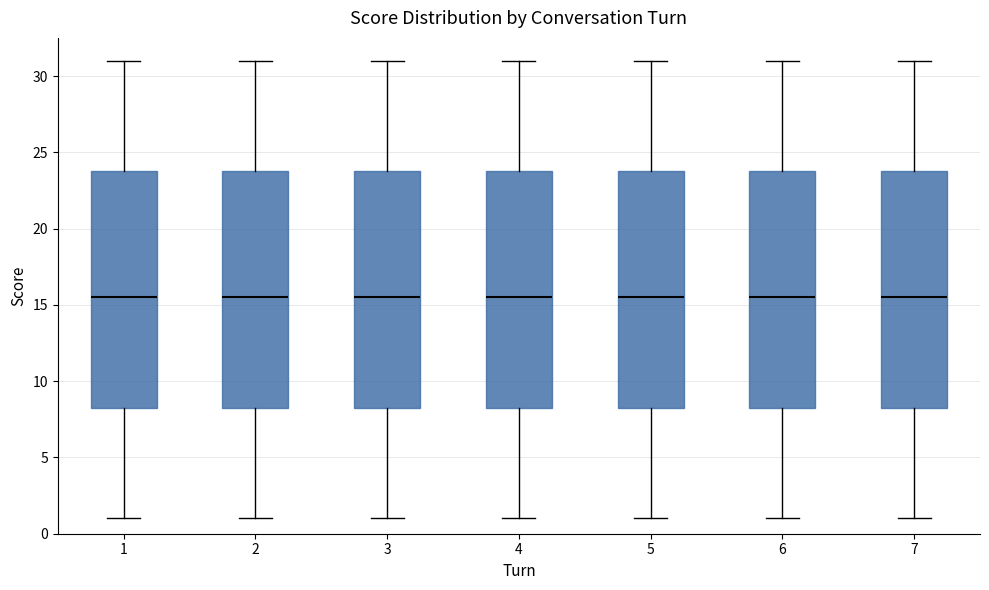

Reading left to right, transcribe this box plot: for each box, give where its median line is, the range the box spans, and where its two whiskers end, as read against the y-axis. The values are not printed on the chart, so give them approximately, as read against the axis.

1: median 15.5, box 8.5 to 24.0, whiskers 1.0 to 31.0
2: median 15.5, box 8.5 to 24.0, whiskers 1.0 to 31.0
3: median 15.5, box 8.5 to 24.0, whiskers 1.0 to 31.0
4: median 15.5, box 8.5 to 24.0, whiskers 1.0 to 31.0
5: median 15.5, box 8.5 to 24.0, whiskers 1.0 to 31.0
6: median 15.5, box 8.5 to 24.0, whiskers 1.0 to 31.0
7: median 15.5, box 8.5 to 24.0, whiskers 1.0 to 31.0